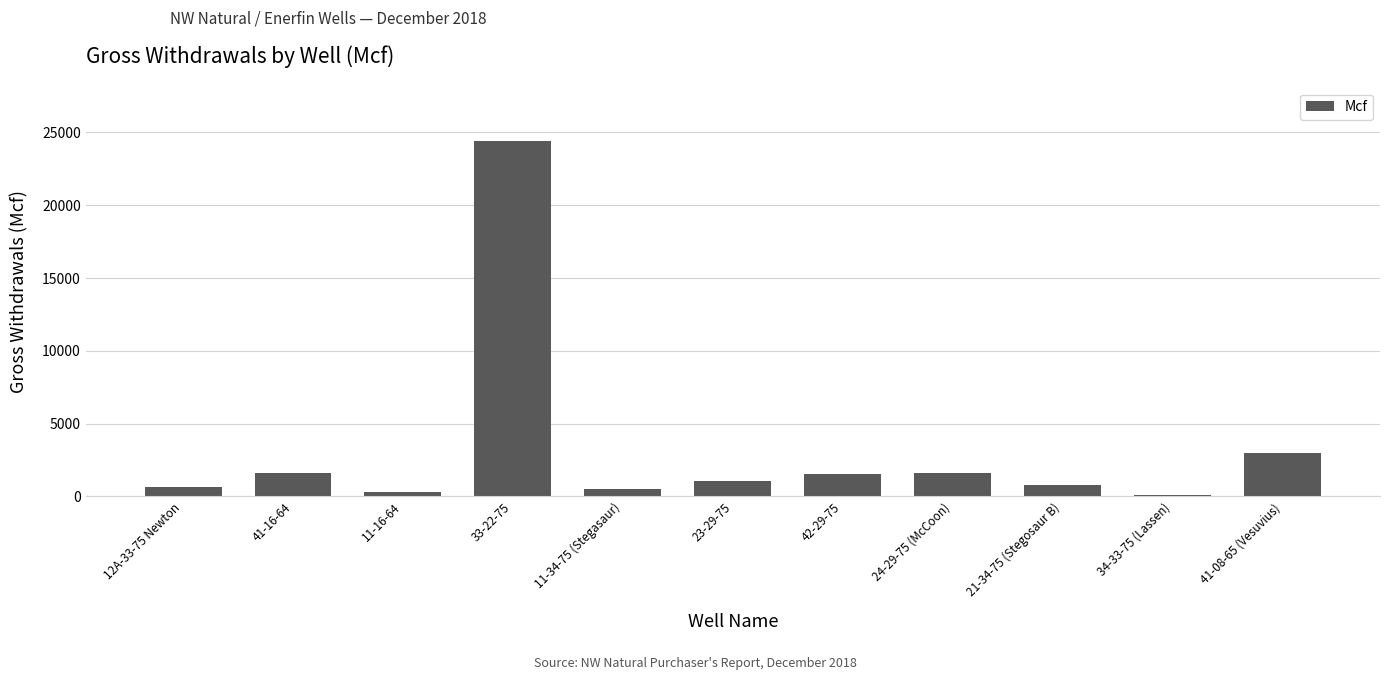

What is the difference between the values at 21-34-75 (Stegosaur B) and 11-16-64?

430.8